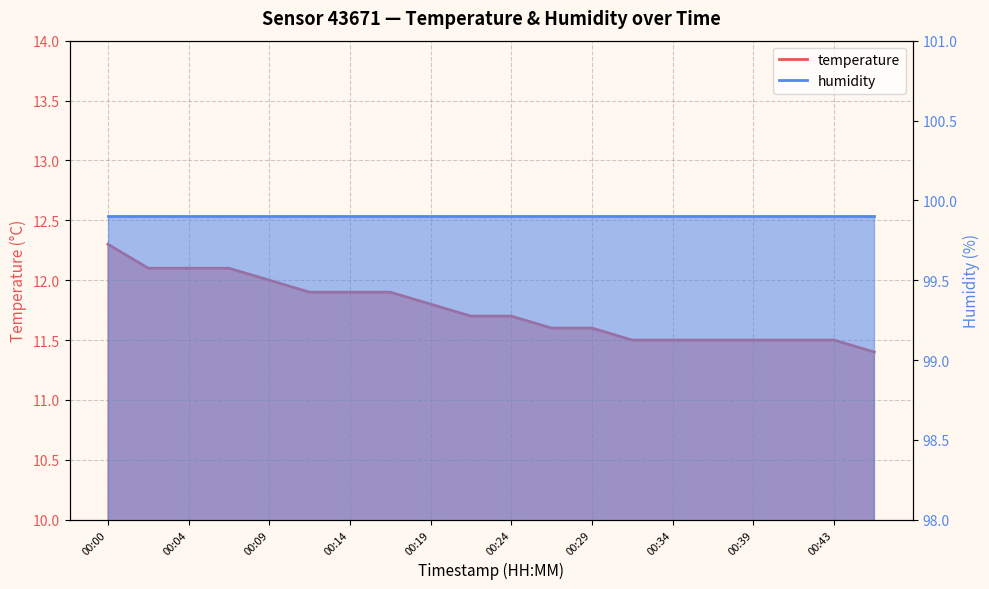

Reading right to left, what are all the values shown in this chart?

11.4	11.5	11.5	11.5	11.5	11.5	11.5	11.6	11.6	11.7	11.7	11.8	11.9	11.9	11.9	12.0	12.1	12.1	12.1	12.3